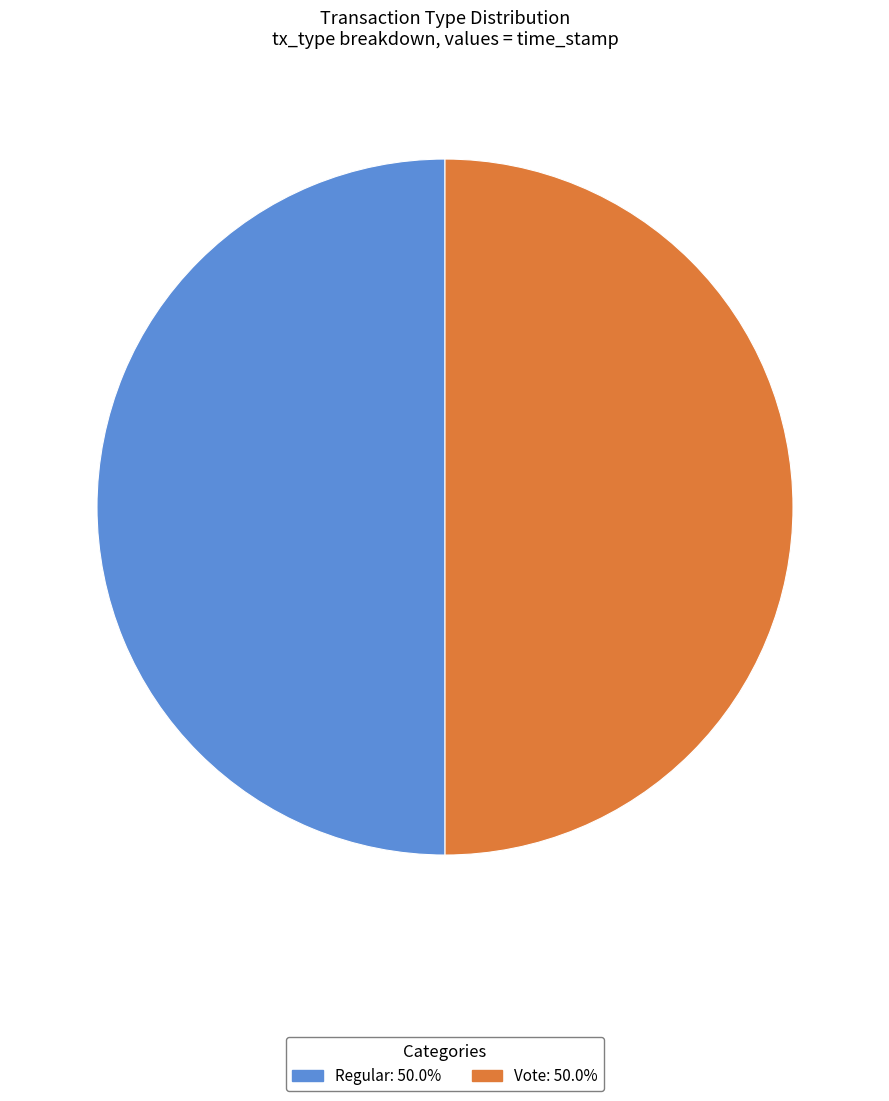

What is the ratio of the value at Vote to the value at Regular?

1.0